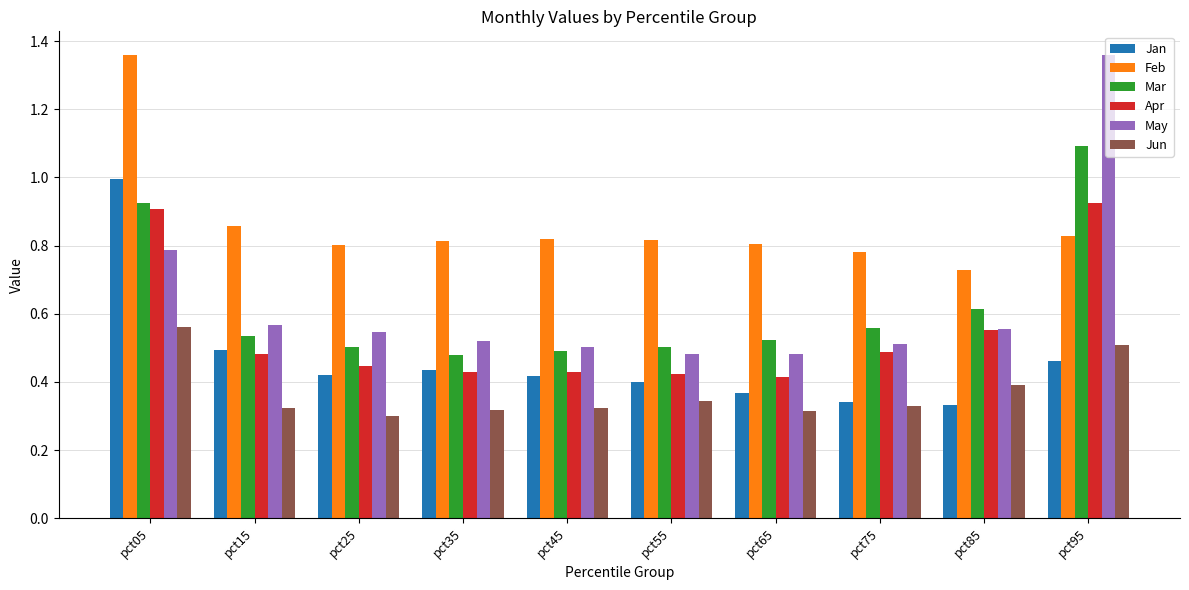

How many groups of bars are there?

10